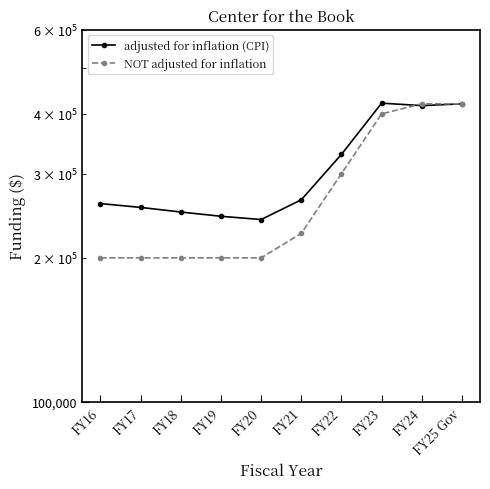

What is the label of the 9th point from the right?

FY17